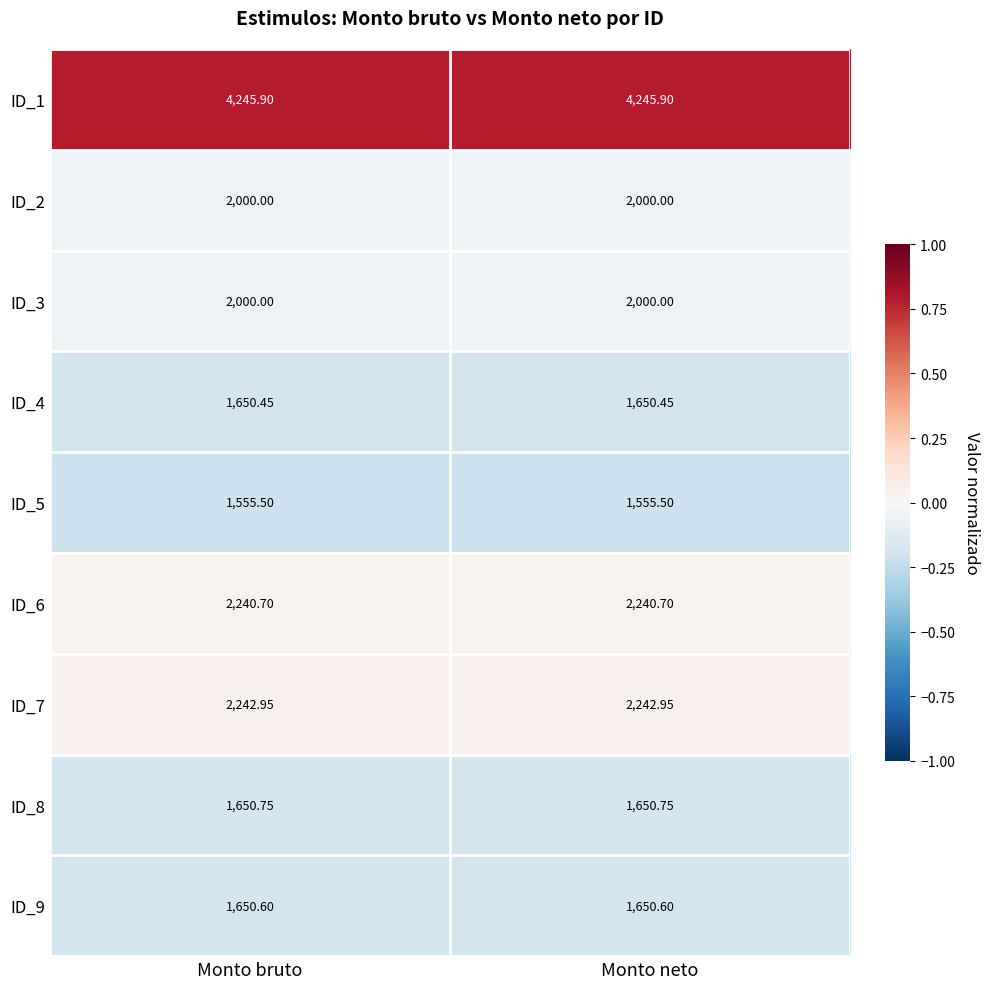

Is the value of ID_8 at Monto bruto greater than the value of ID_2 at Monto bruto?

No